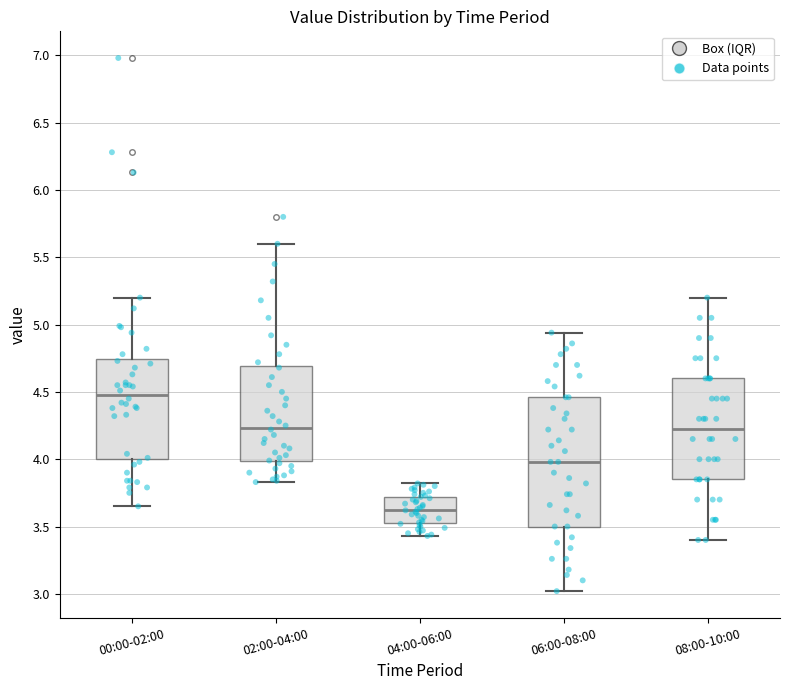

Which box has the highest median line?

00:00-02:00